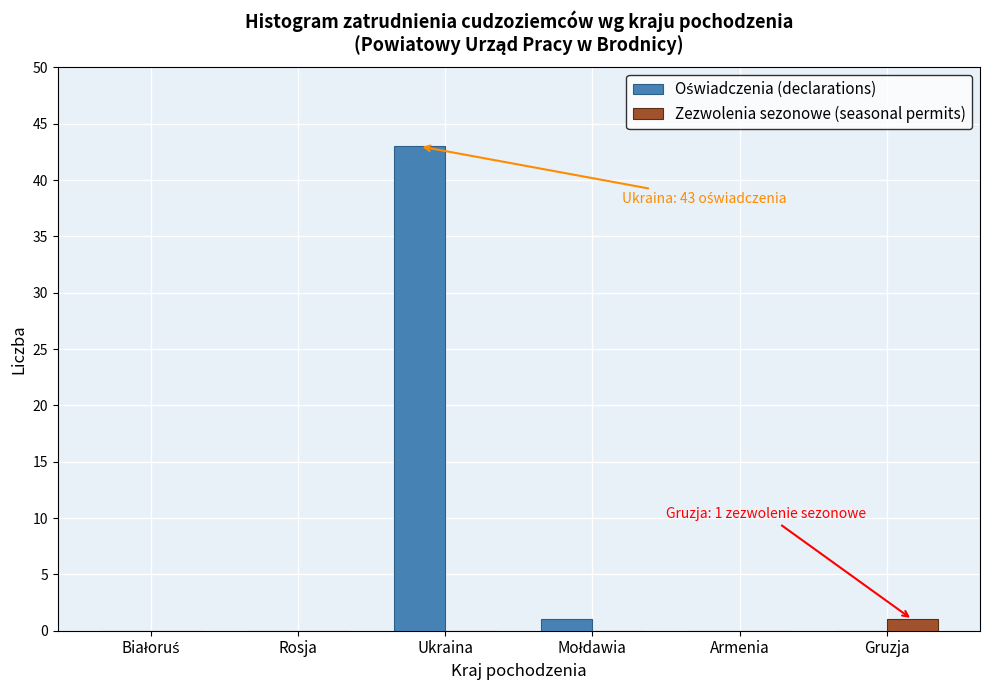

What is the greatest value displayed?

43